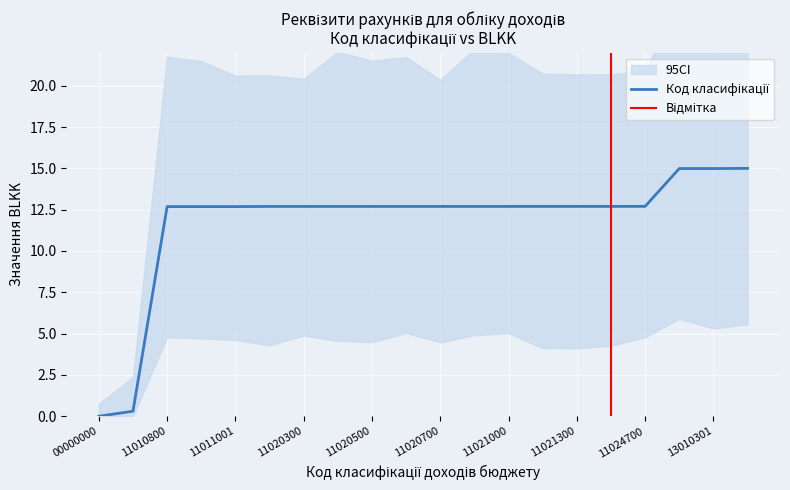

How many values are below 12?

2